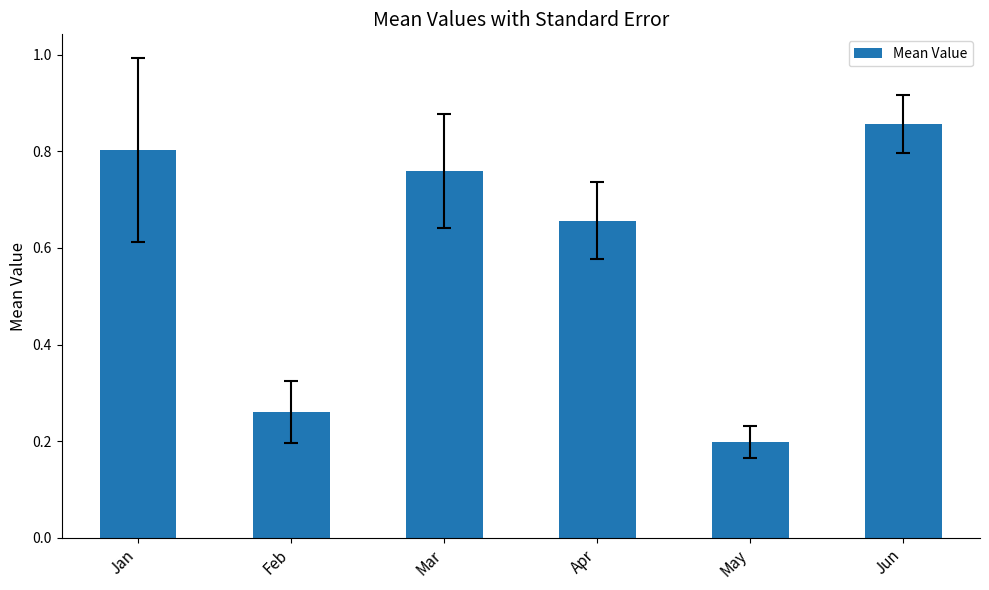

How many bars are there in total?

6